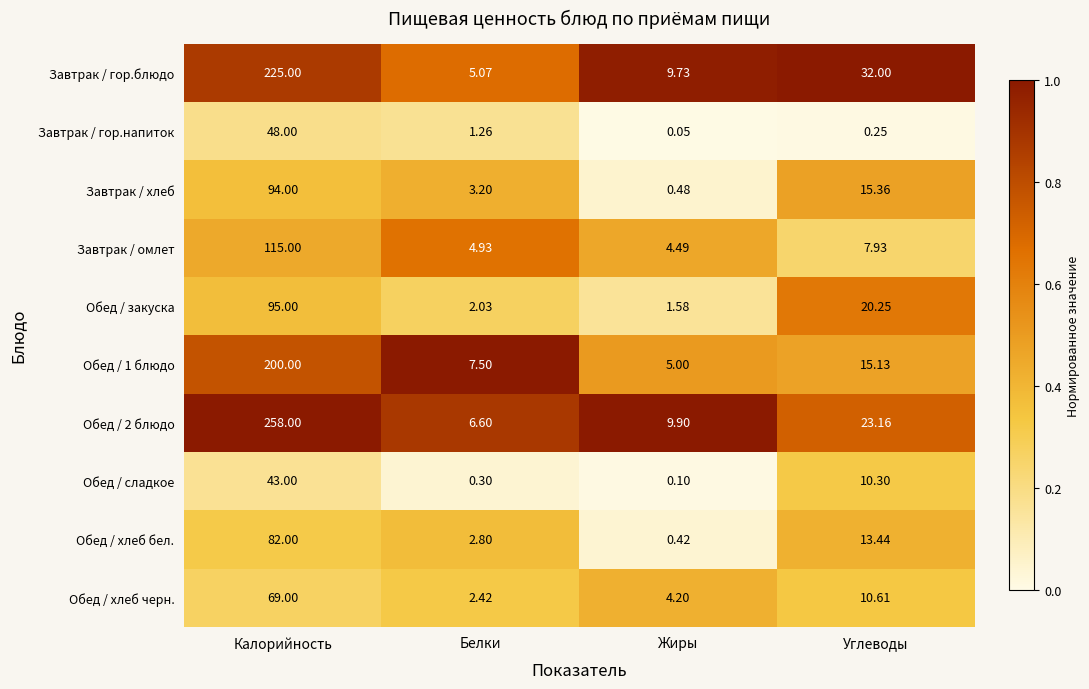

Which category has the lowest value across all series?

Жиры